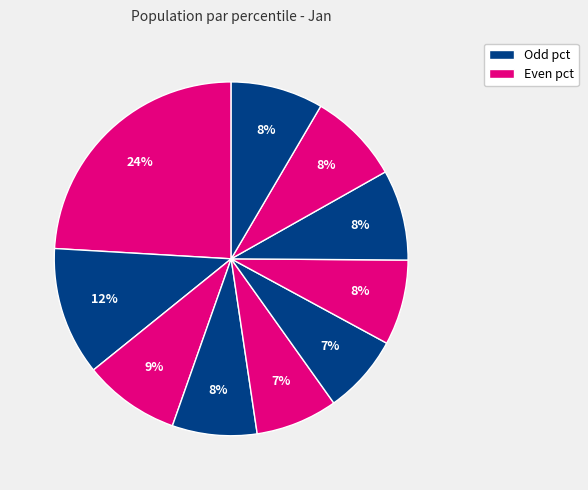

Count the number of slices in the pie.

10